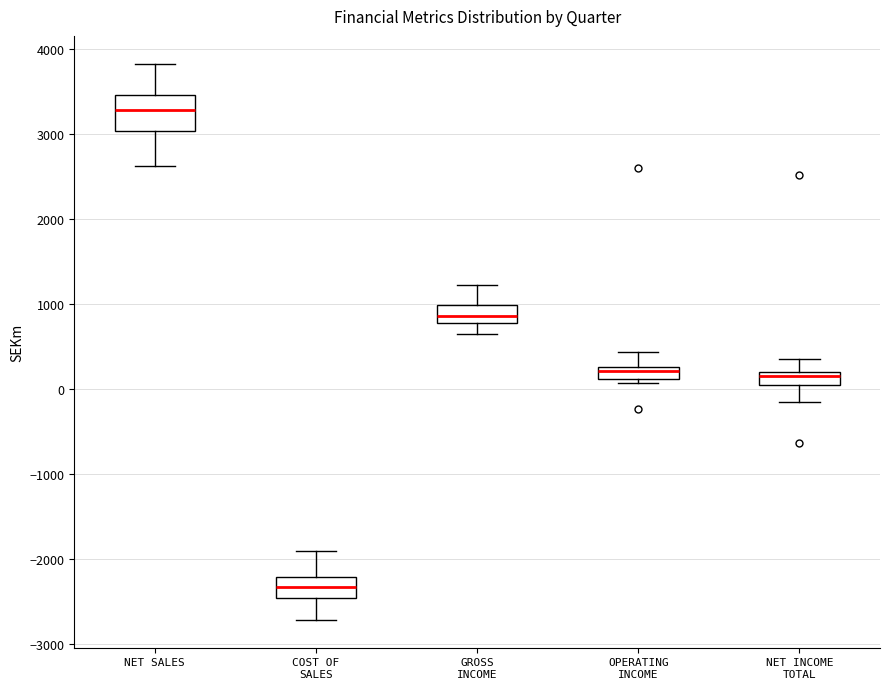

Where does the upper whisker of the box for NET SALES end on the y-axis? The values are not printed on the chart, so give them approximately, as read against the axis.

3800